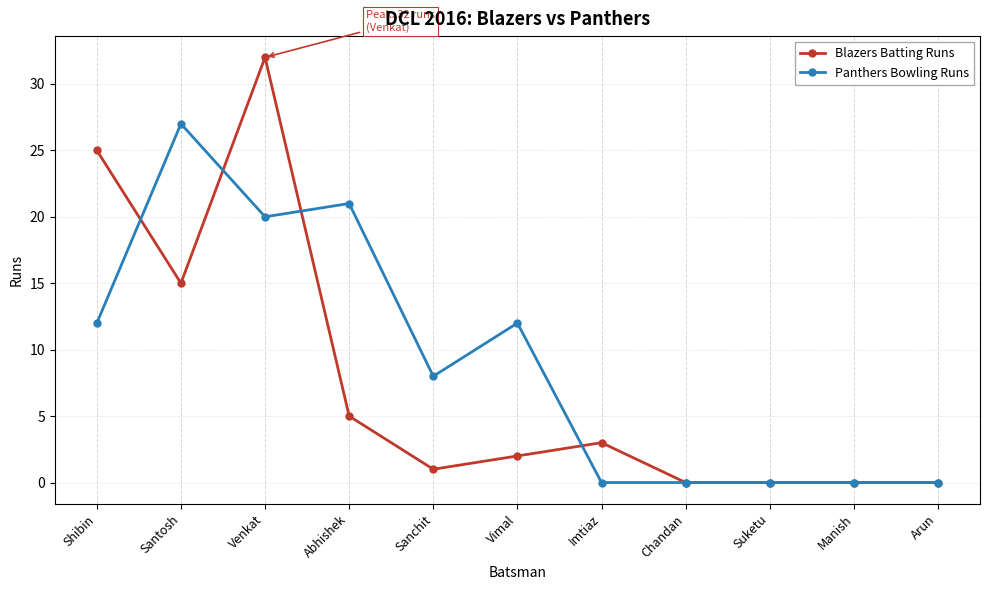

What is the label of the 6th point from the right?

Vimal